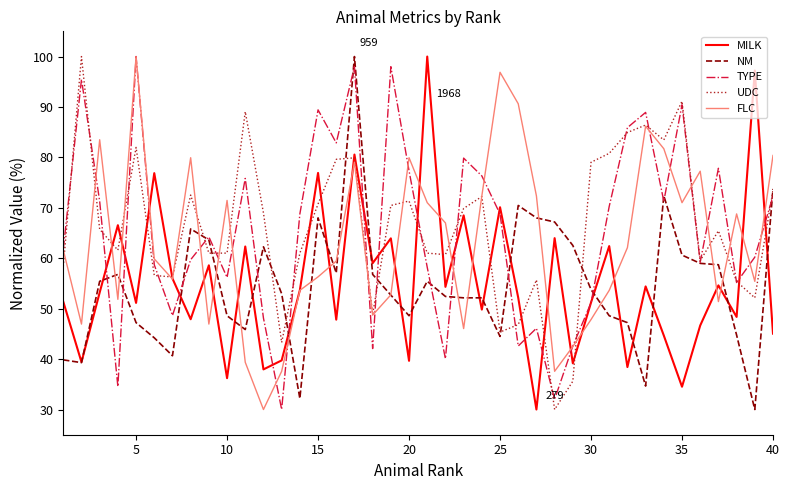

What is the greatest value displayed?

100.0